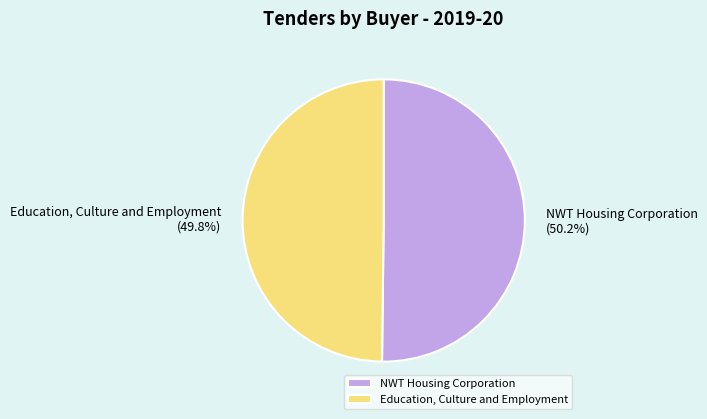

What is the ratio of the value at NWT Housing Corporation to the value at Education, Culture and Employment?

1.0